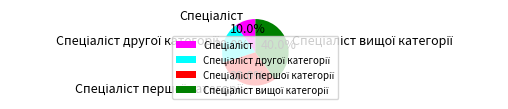

Is there any slice that represents more than half of the pie?

No